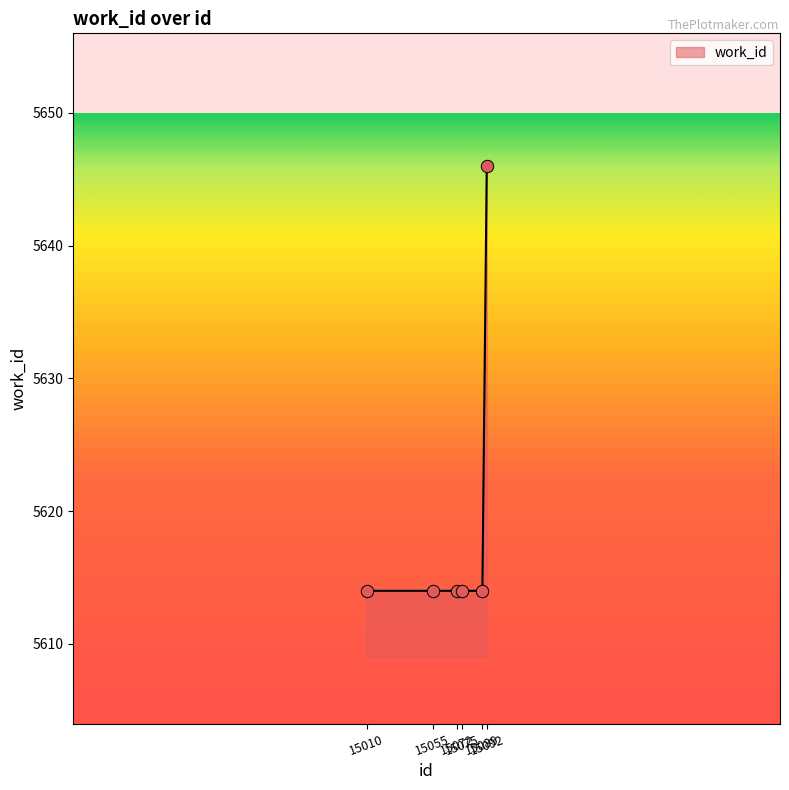

What is the change in value from 15089 to 15092?

+32